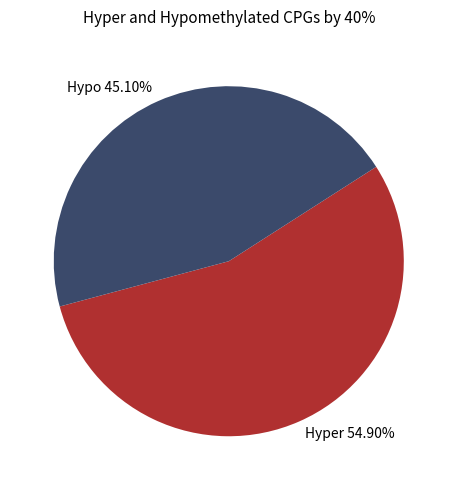

Is there any slice that represents more than half of the pie?

Yes